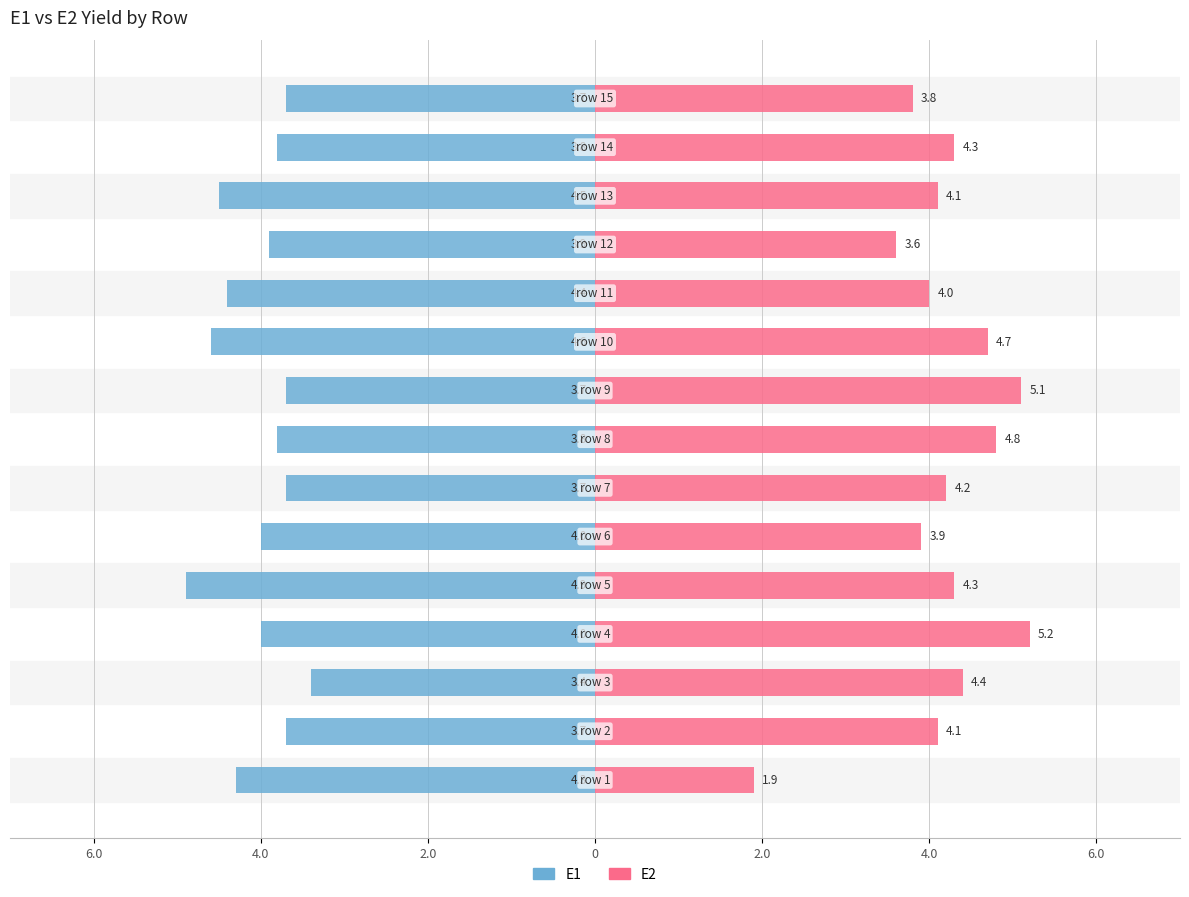

What is the average value of the E2 series?

4.2